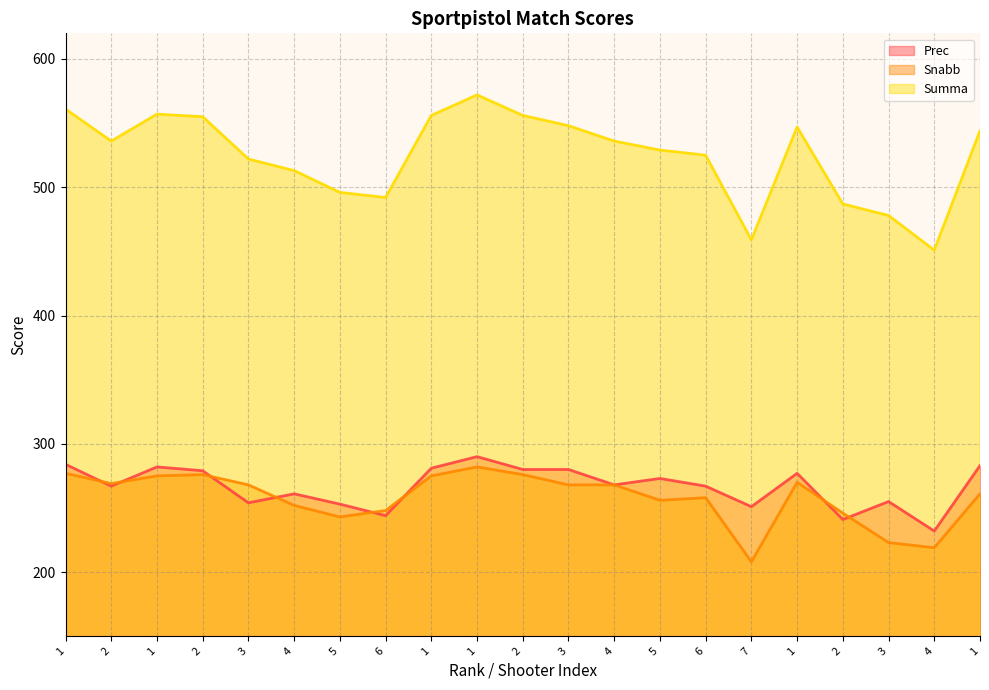

At which label does Snabb first exceed 268?

1